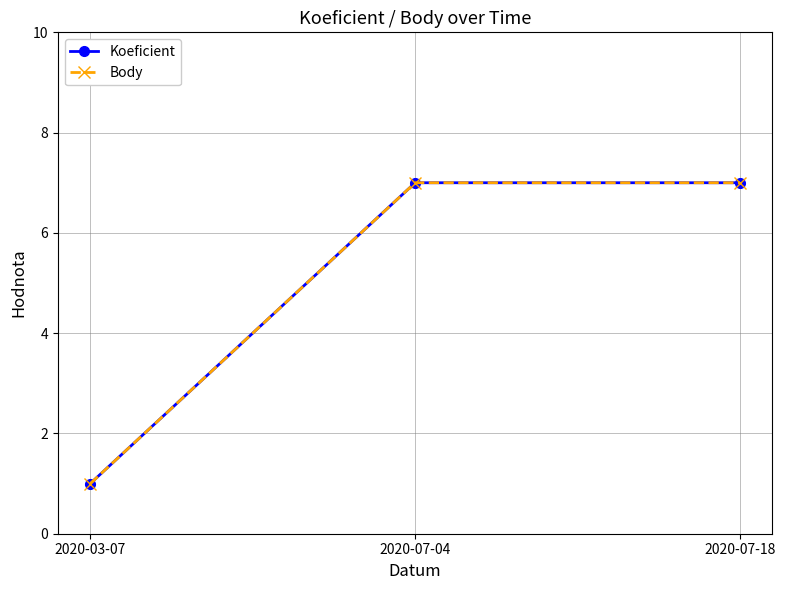

What is the value of the Body point at the 3rd from the left?

7